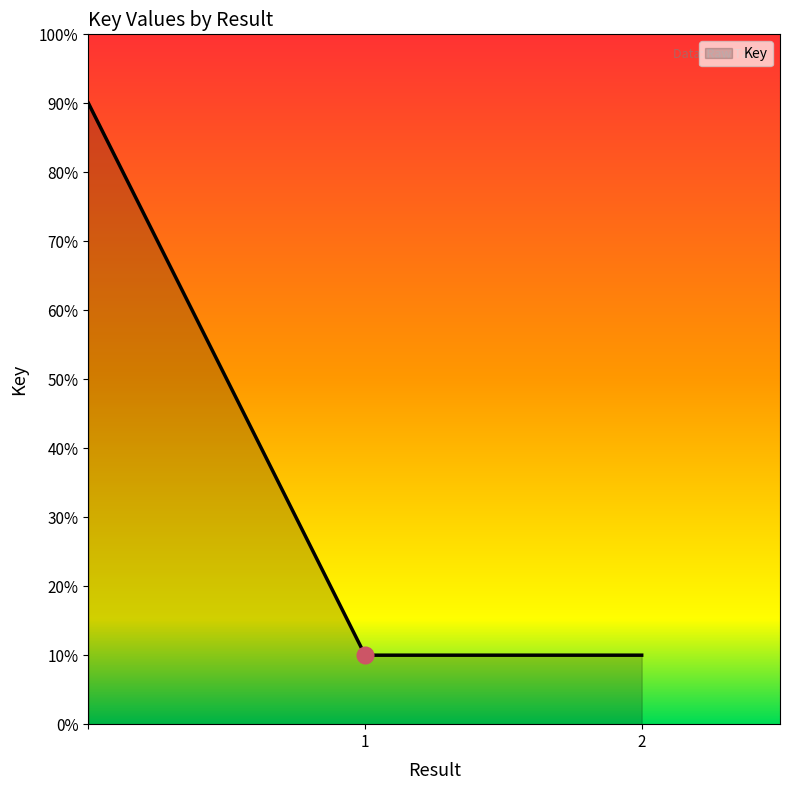

Reading left to right, transcribe all the data shown in this chart.

90	10	10